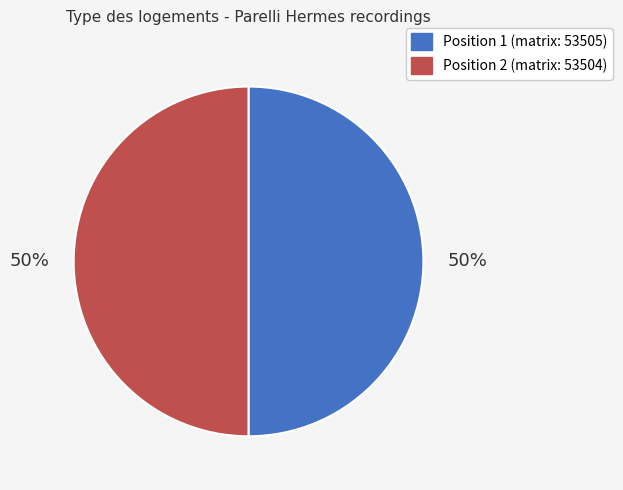

Count the number of slices in the pie.

2